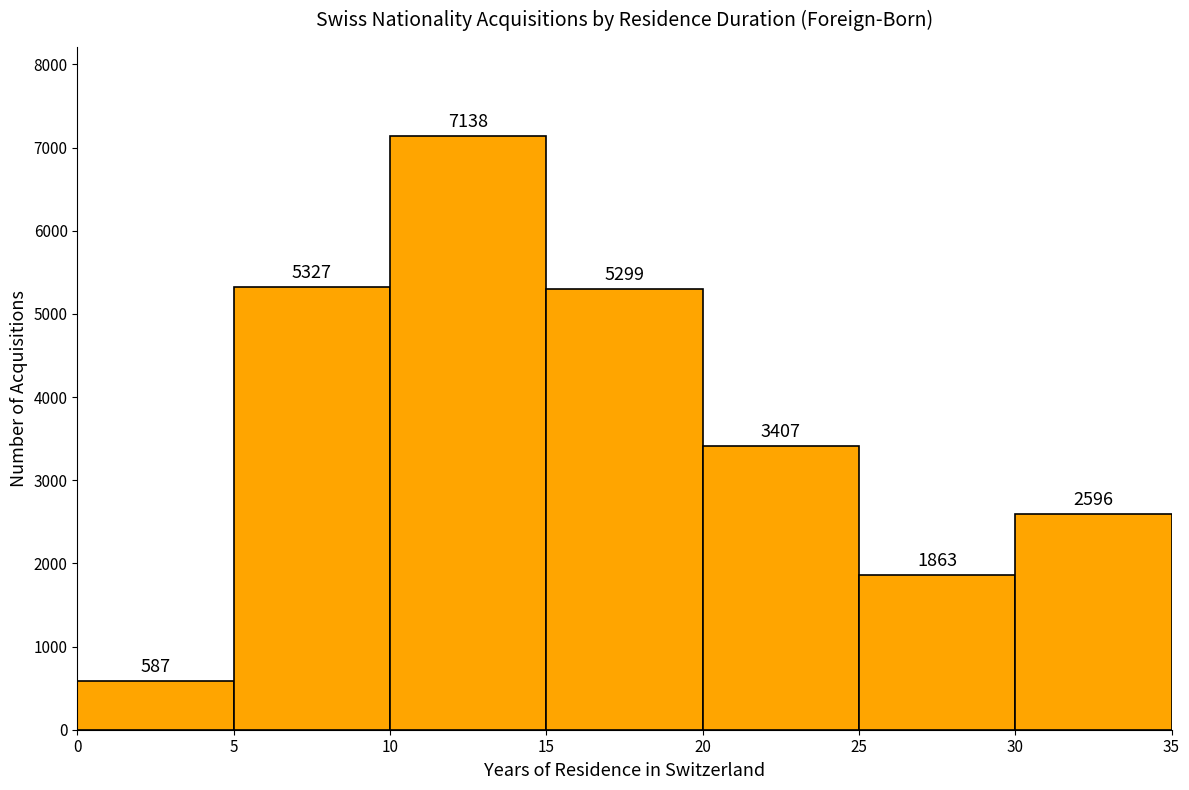

Reading left to right, list every bar in this chart as the range it spans on the x-axis followed by its height.

0 to 5: 587
5 to 10: 5327
10 to 15: 7138
15 to 20: 5299
20 to 25: 3407
25 to 30: 1863
30 to 35: 2596